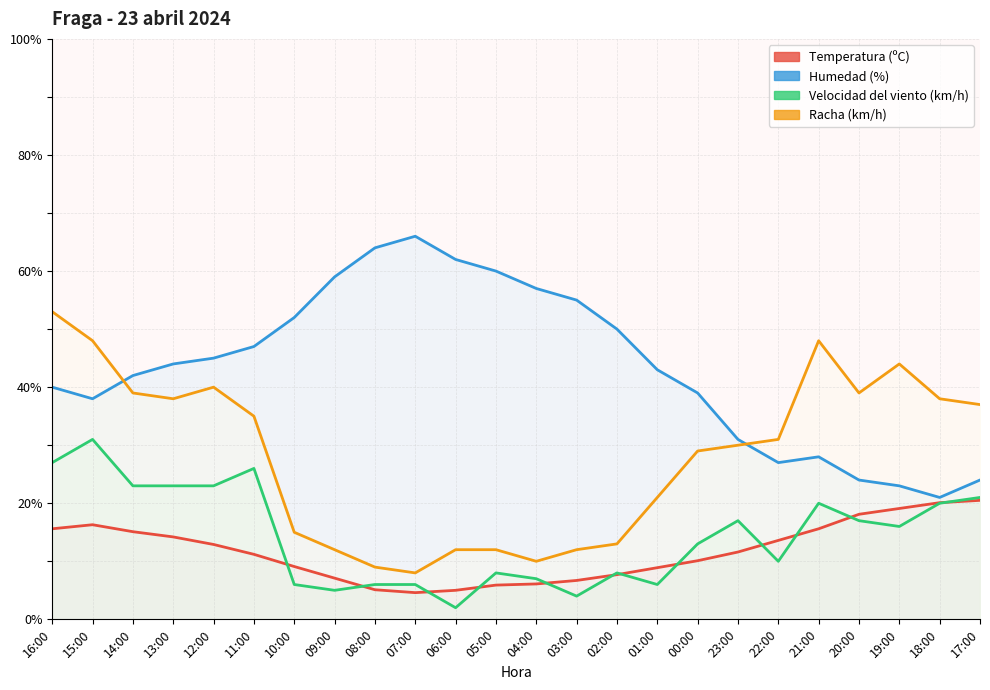

At which label does Velocidad del viento (km/h) reach its peak?

15:00